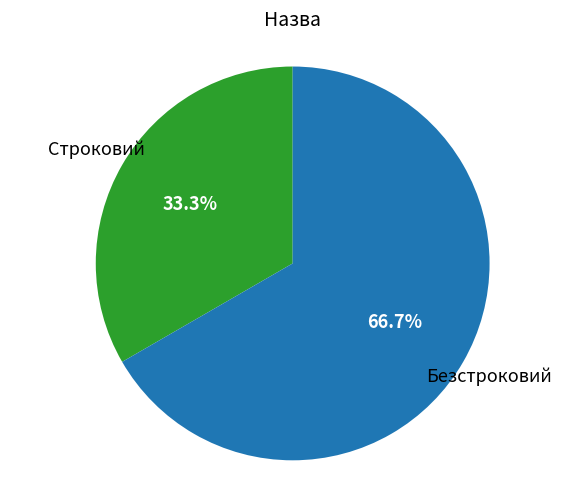

Is there any slice that represents more than half of the pie?

Yes